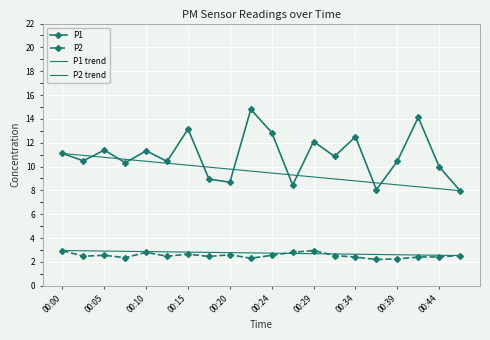

List the labels in order of P1 value, smallest first.

00:47, 00:37, 00:27, 00:20, 00:17, 00:44, 00:07, 00:12, 00:39, 00:02, 00:32, 00:00, 00:10, 00:05, 00:29, 00:34, 00:24, 00:15, 00:42, 00:22